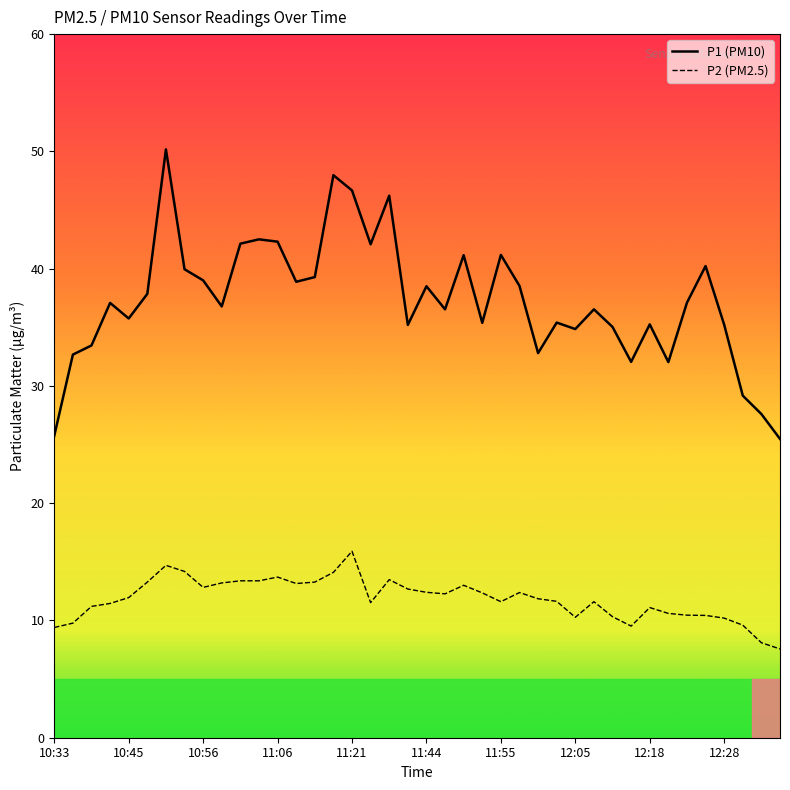

True or false: P2 (PM2.5) and P1 (PM10) intersect in this chart.

False